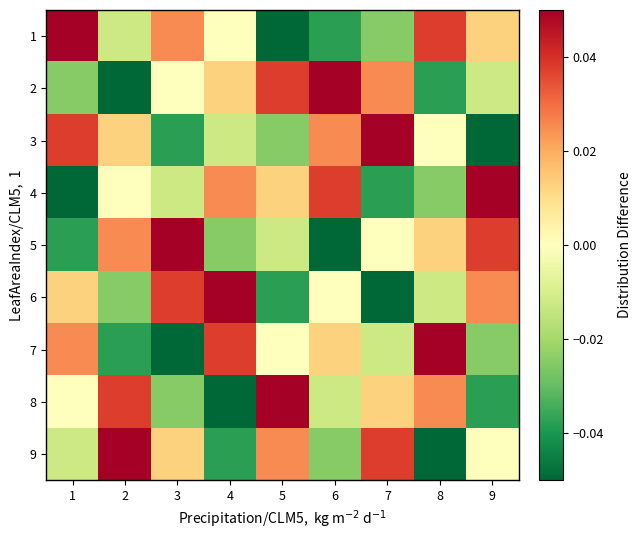

At which category is the sum across all series the highest?

1